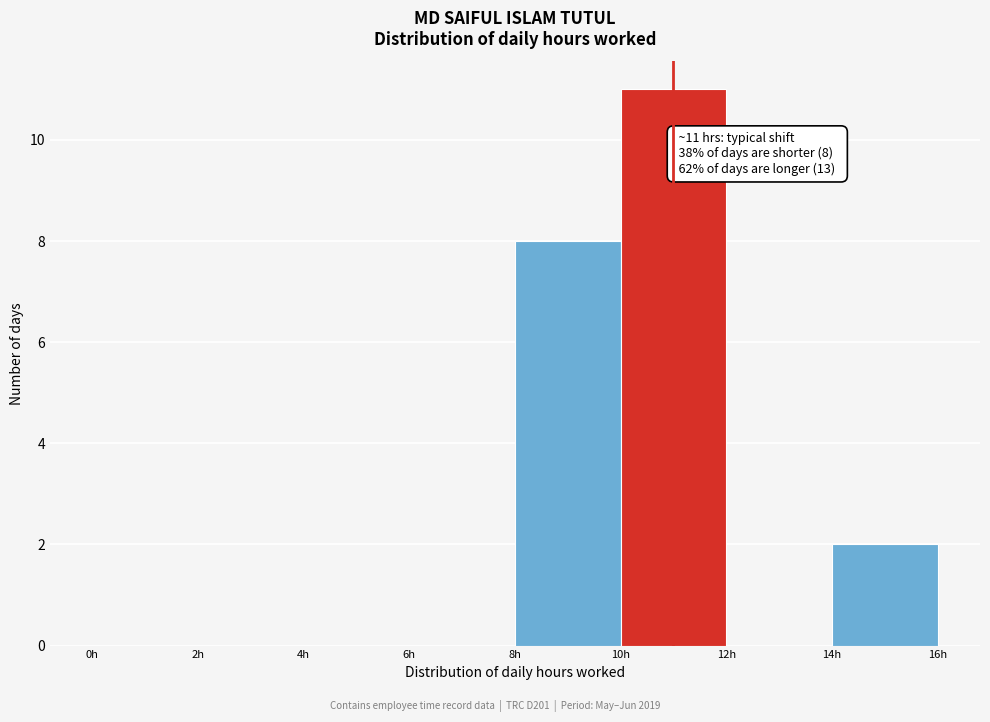

Which range on the x-axis has the tallest bar?

10 to 12